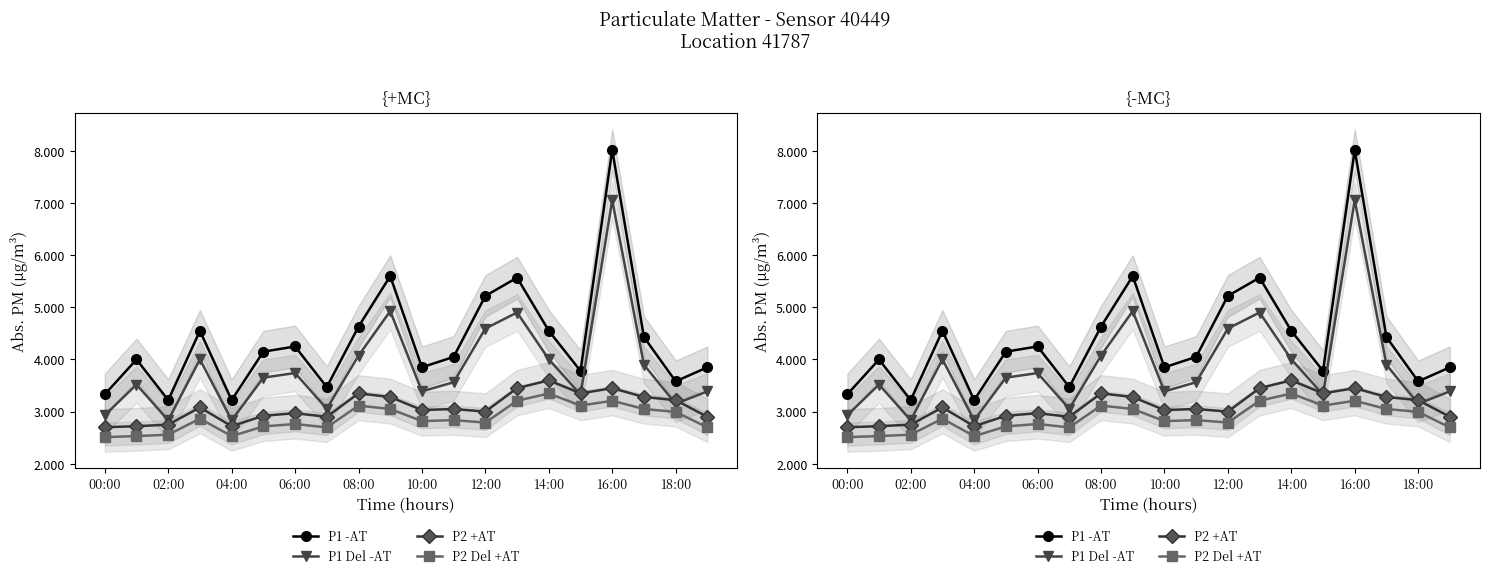

What value does the P1 Del -AT series have at 18:00?

3.2